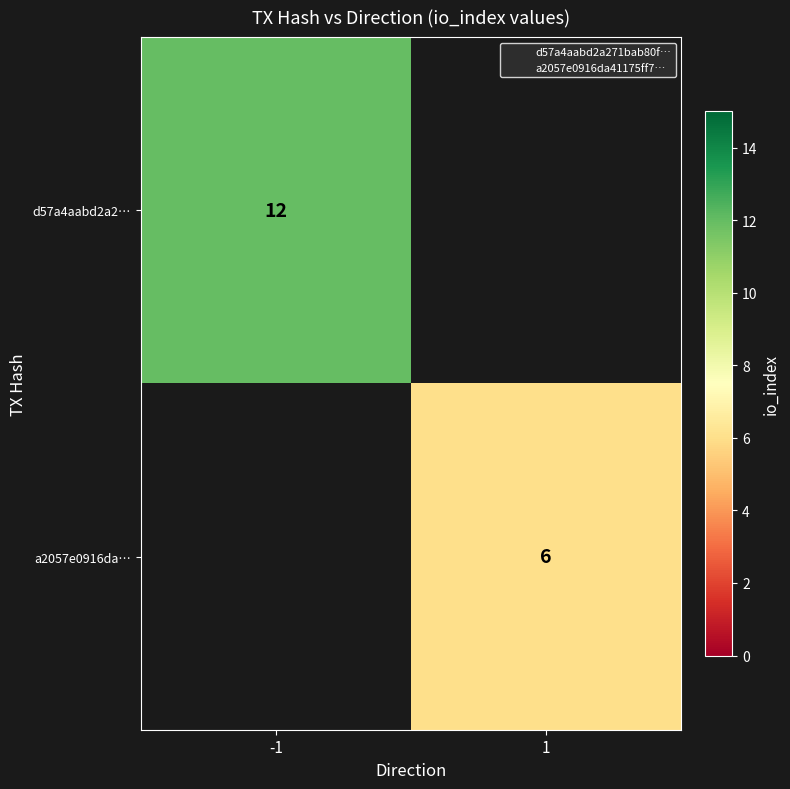

The a2057e0916da… series shows 6 at 1. True or false?

True